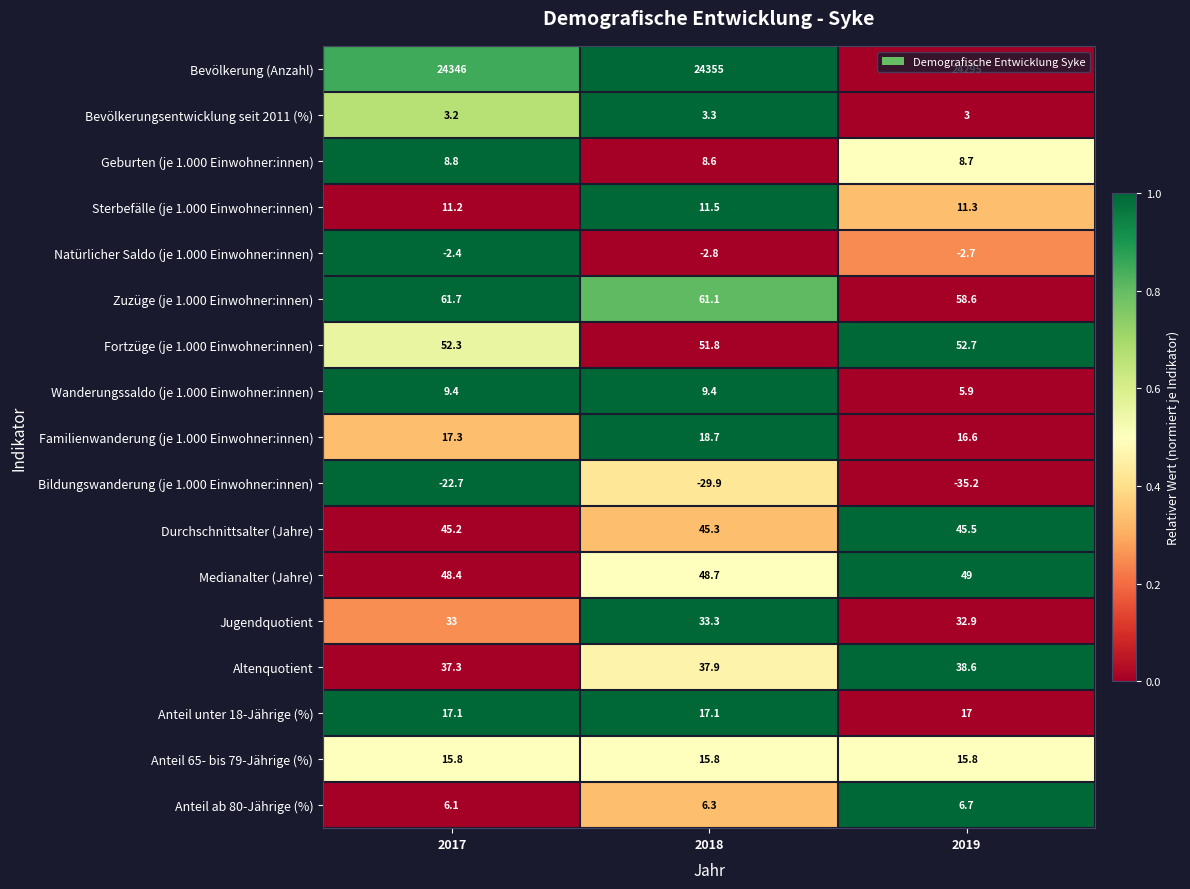

Count the number of data series in this chart.

17